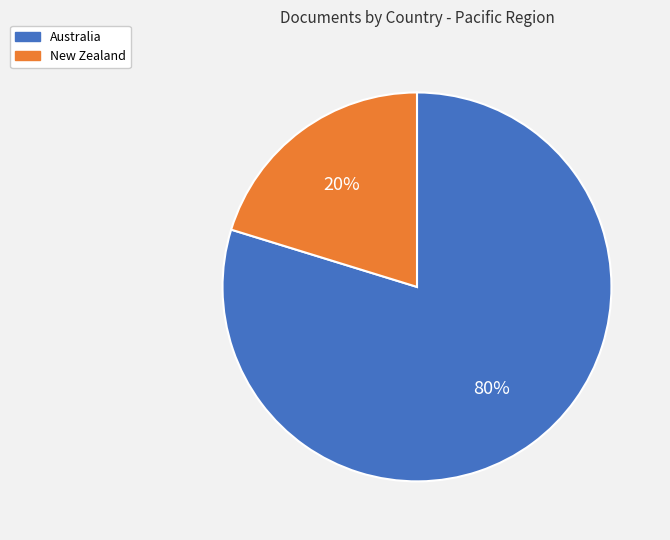

The Australia slice represents 73% of the pie. True or false?

False